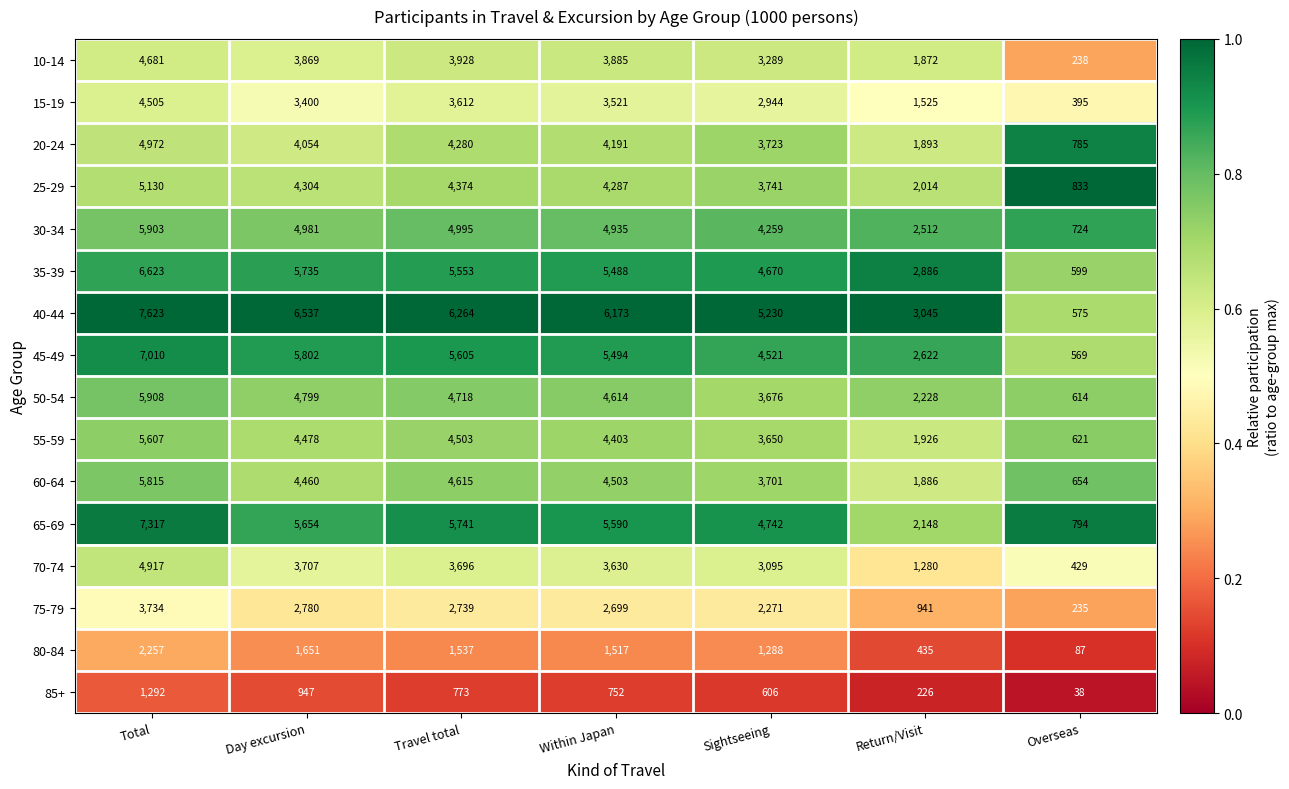

Which category has the lowest value across all series?

Overseas